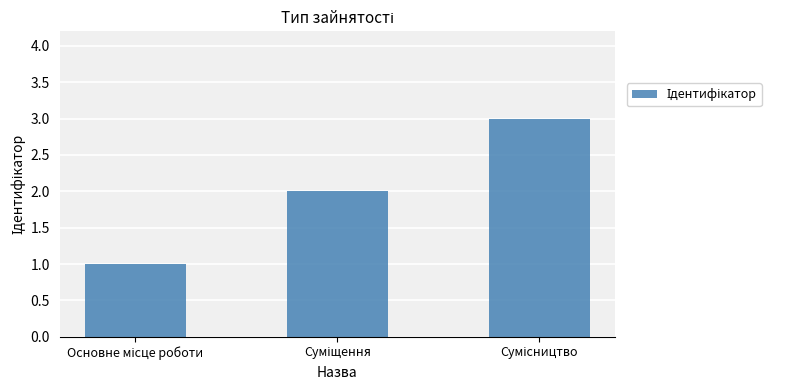

What is the sum of all values?

6